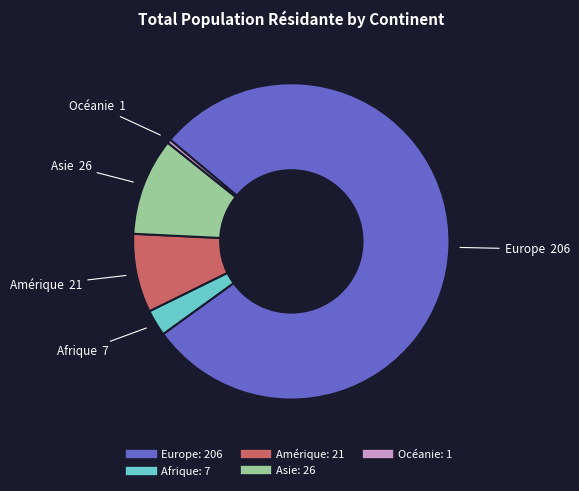

Is the sum of Amérique and Afrique greater than half?

No